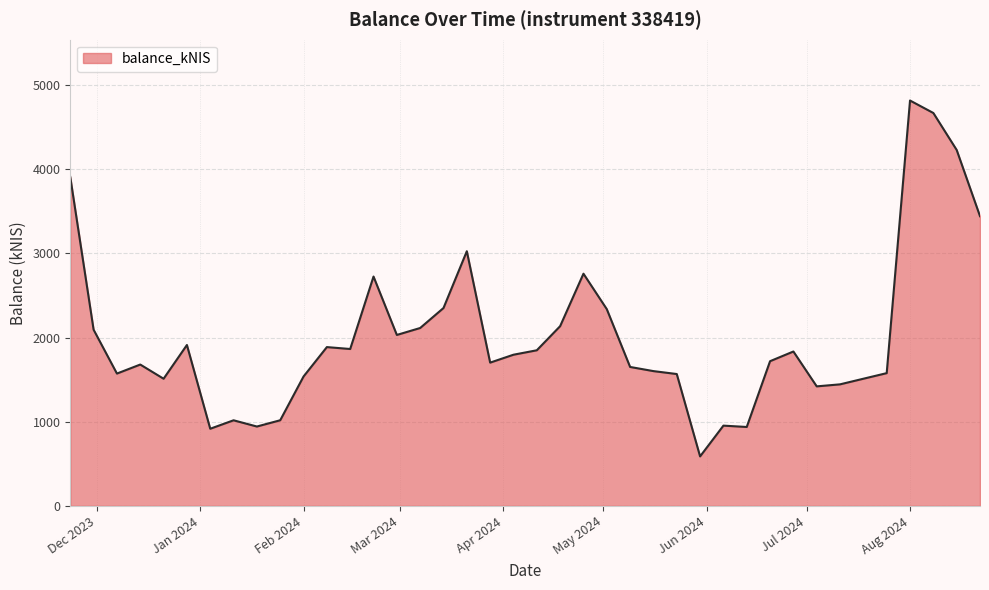

What is the difference between the maximum and minimum values?

4228.7